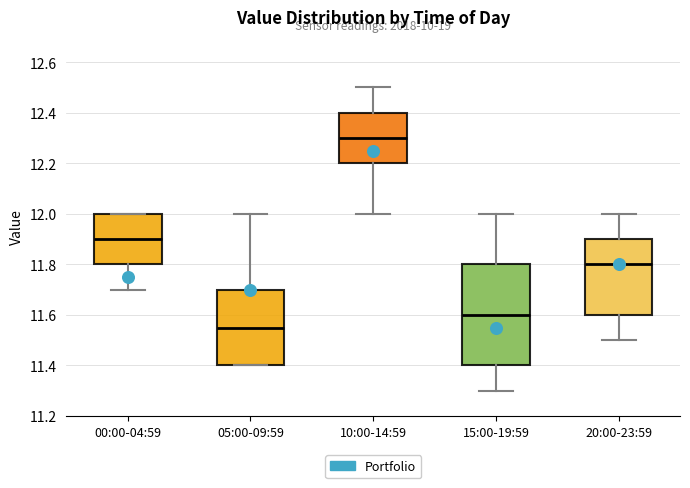

Comparing the boxes themselves (not the whiskers), which one is the tallest?

15:00-19:59